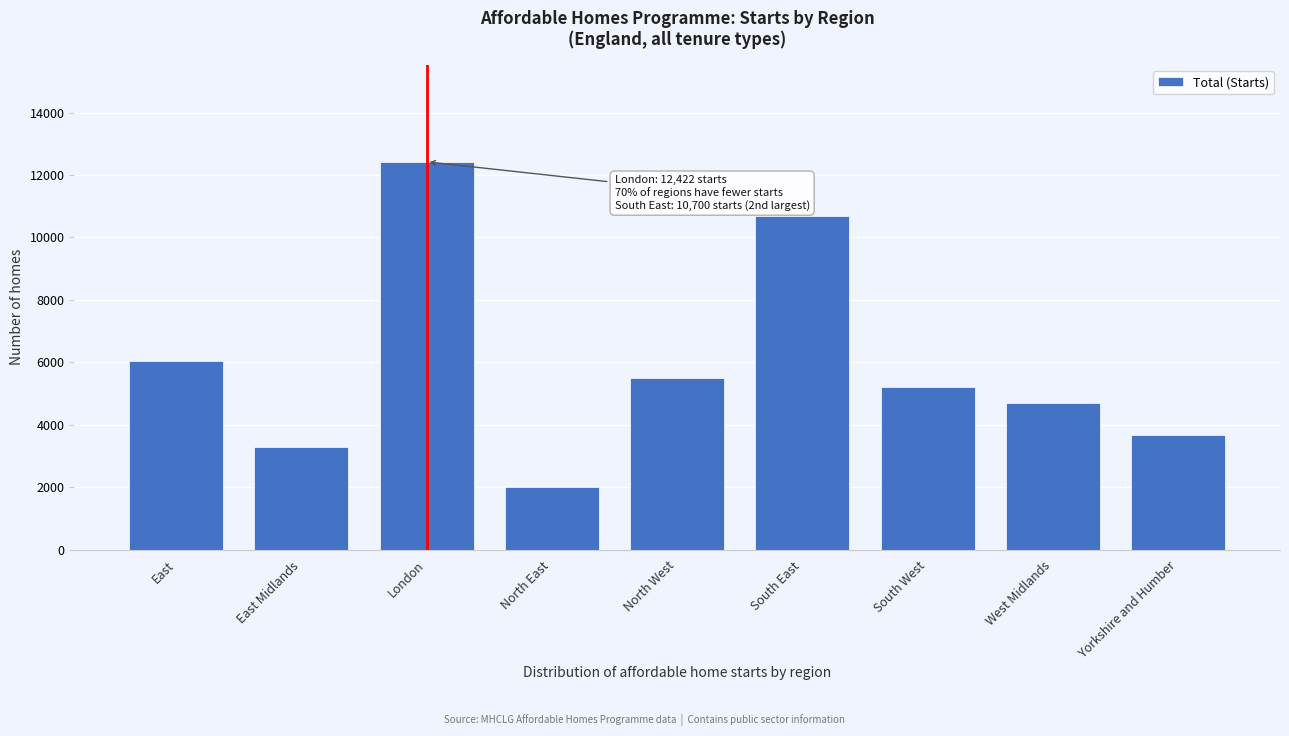

Reading left to right, list all the values displayed in this chart.

East=6041	East Midlands=3295	London=12422	North East=2006	North West=5490	South East=10700	South West=5204	West Midlands=4701	Yorkshire and Humber=3669